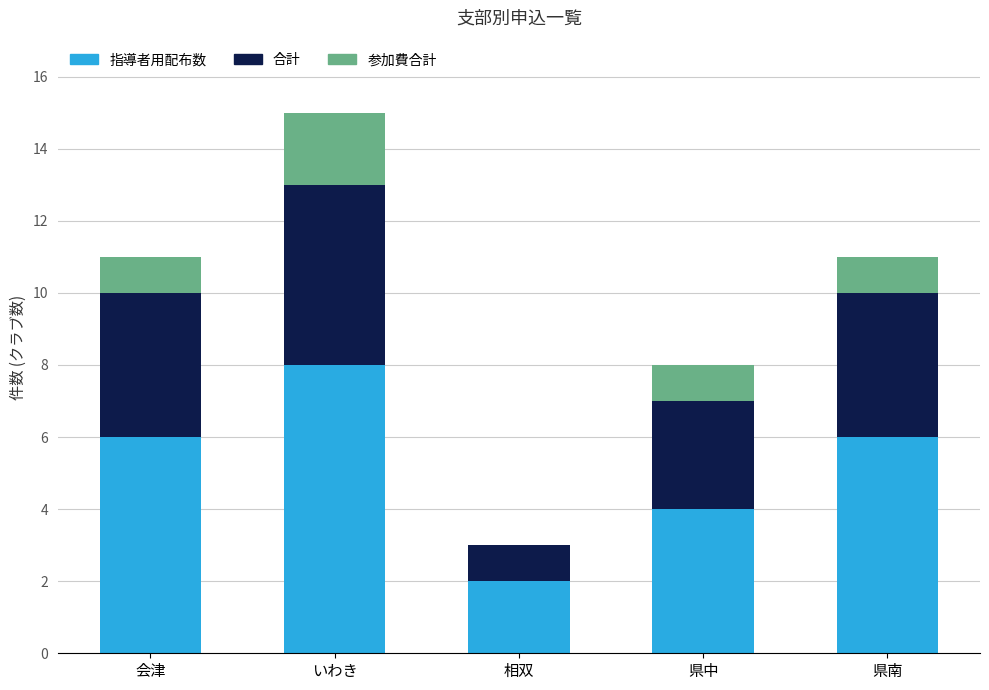

At which label does 指導者用配布数 reach its peak?

いわき